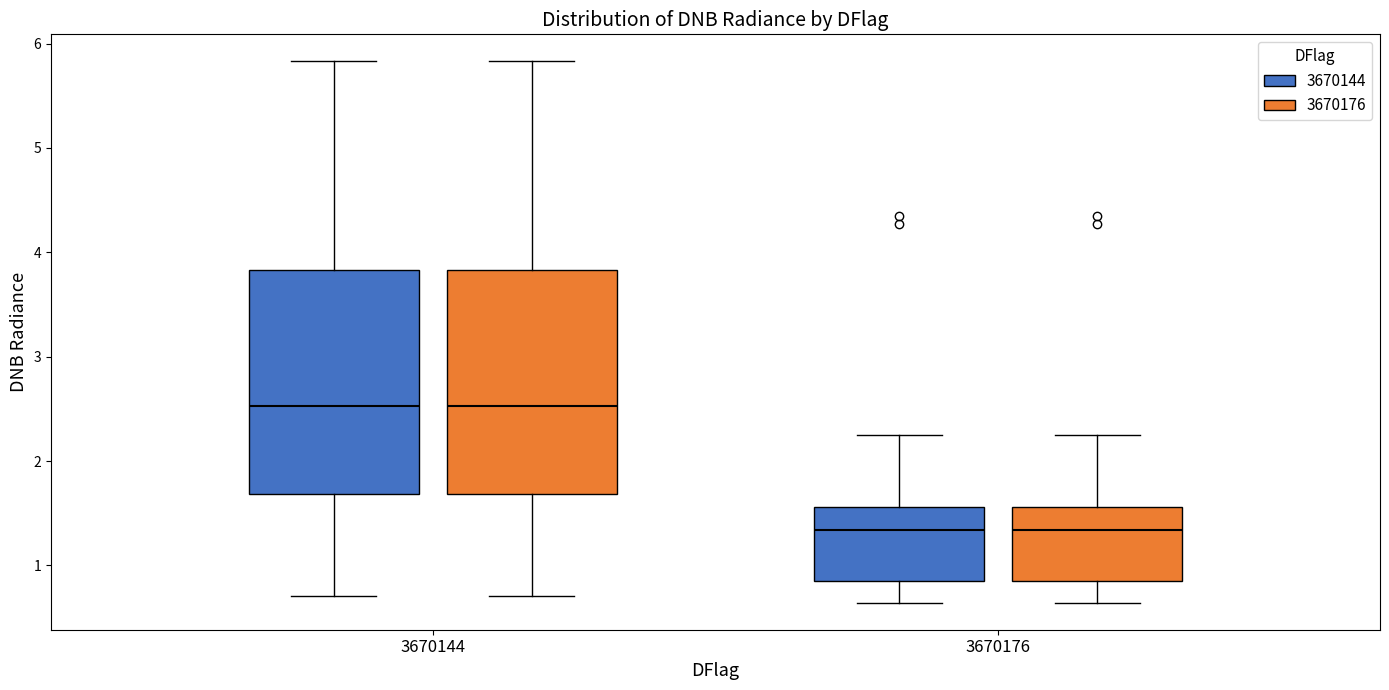

Reading left to right, transcribe this box plot: for each box, give where its median line is, the range the box spans, and where its two whiskers end, as read against the y-axis. The values are not printed on the chart, so give them approximately, as read against the axis.

3670144 (3670144): median 2.5, box 1.7 to 3.8, whiskers 0.7 to 5.8
3670144 (3670176): median 2.5, box 1.7 to 3.8, whiskers 0.7 to 5.8
3670176 (3670144): median 1.3, box 0.8 to 1.6, whiskers 0.6 to 2.3
3670176 (3670176): median 1.3, box 0.8 to 1.6, whiskers 0.6 to 2.3